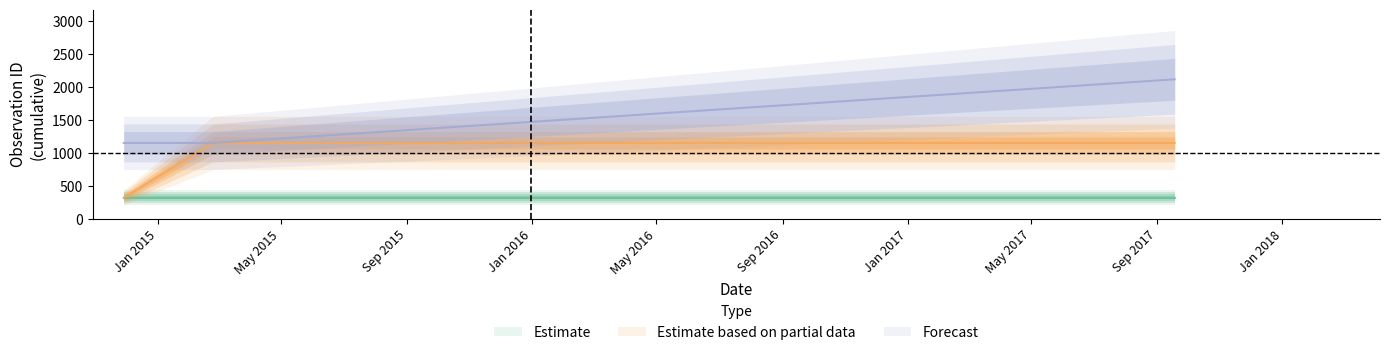

At which category does the chart reach its peak across all series?

2017-09-18